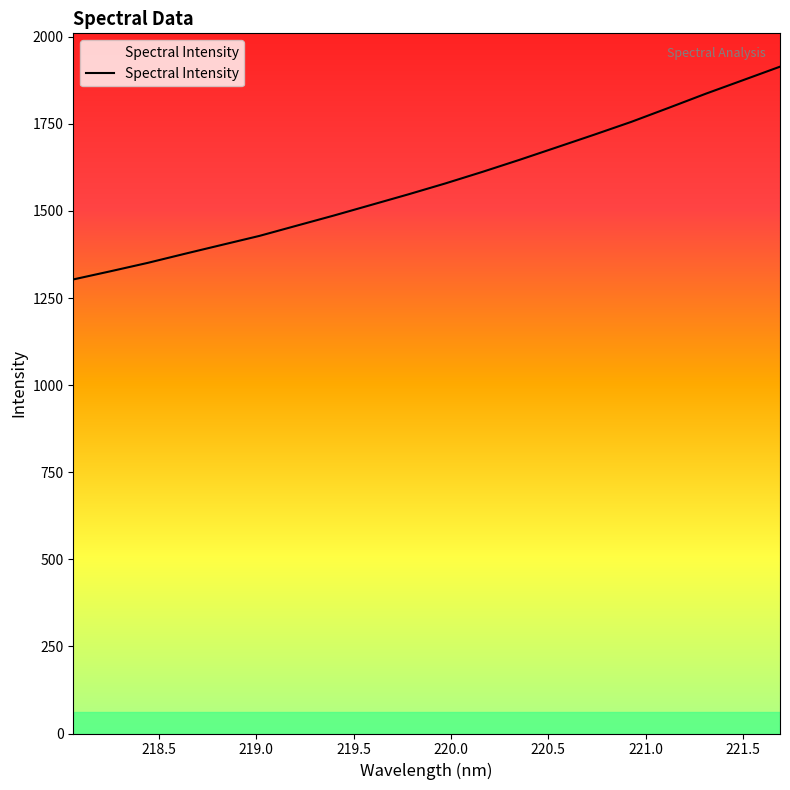

Does the chart display data point markers on the line(s)?

No